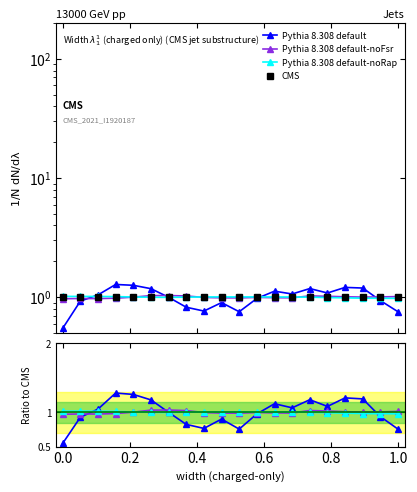

In col_7, how many points are lower than both neighbors (excluding endpoints)?

4